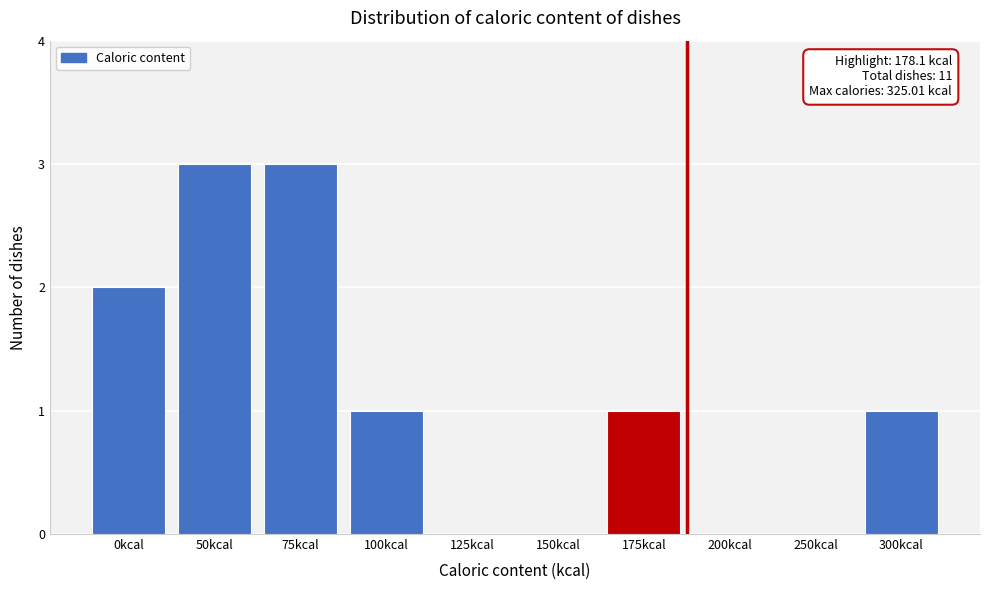

Reading left to right, list all the values displayed in this chart.

0kcal=2	50kcal=3	75kcal=3	100kcal=1	125kcal=0	150kcal=0	175kcal=1	200kcal=0	250kcal=0	300kcal=1